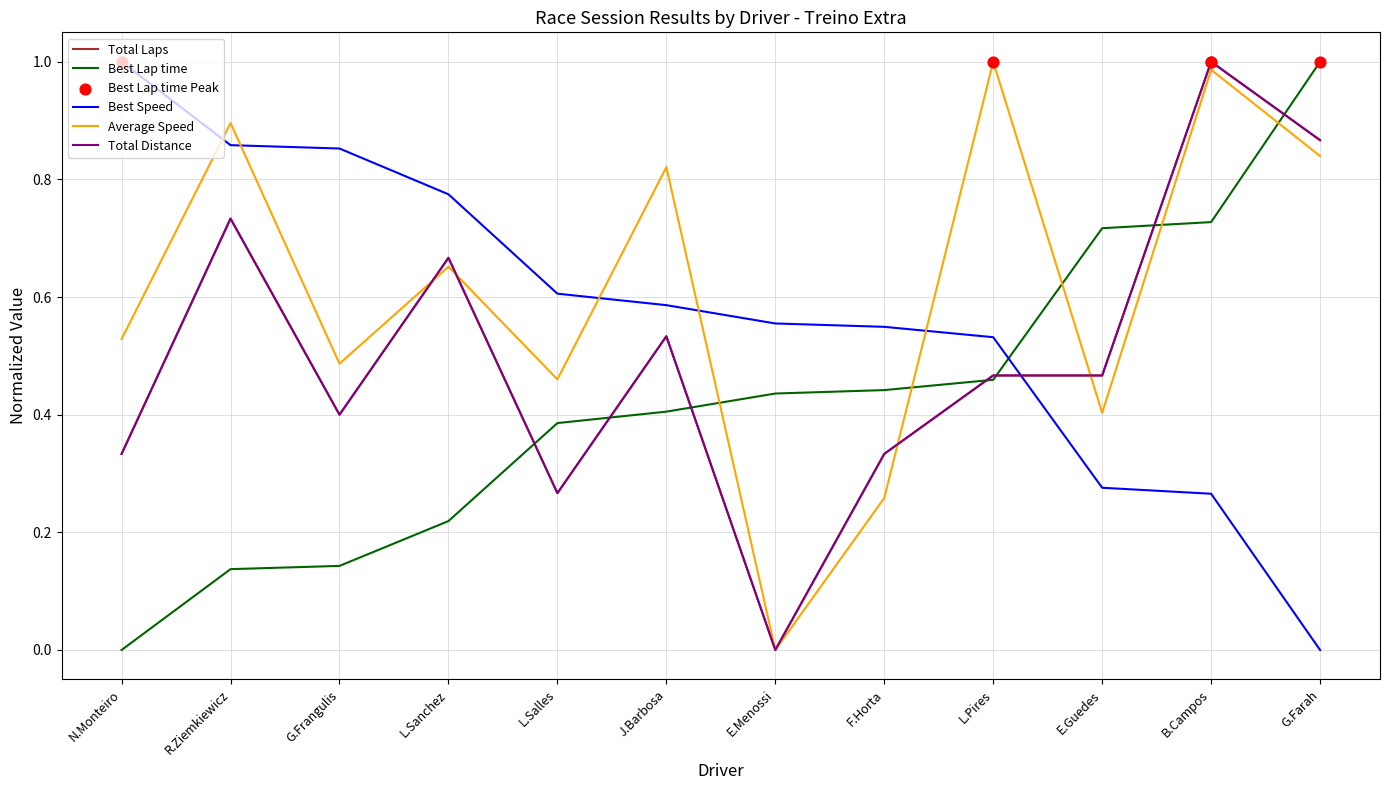

Which series has the largest total across all categories?

Average Speed